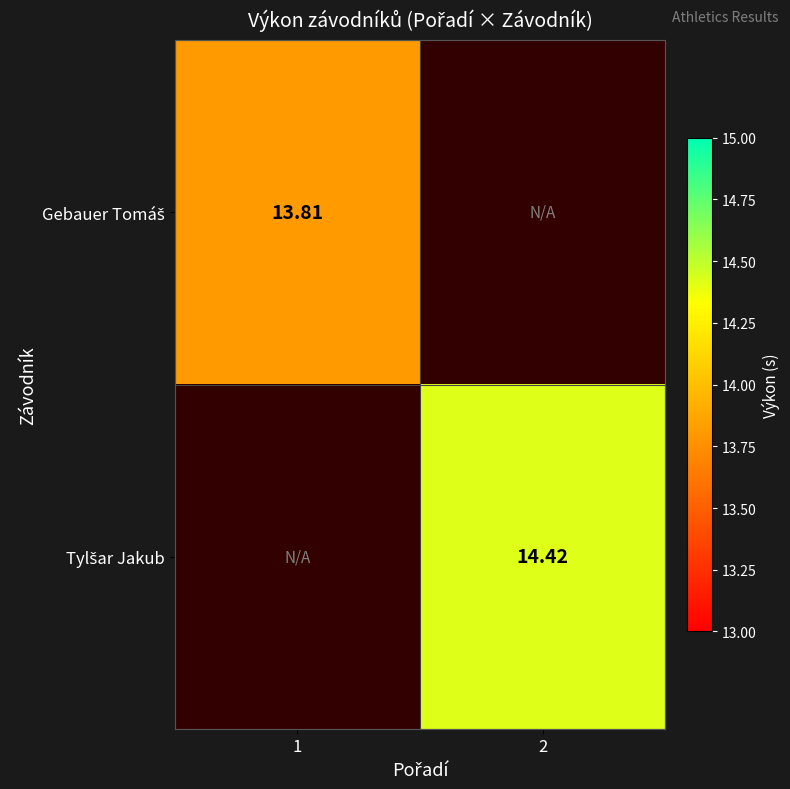

List the labels in order of Tylšar Jakub value, smallest first.

1, 2